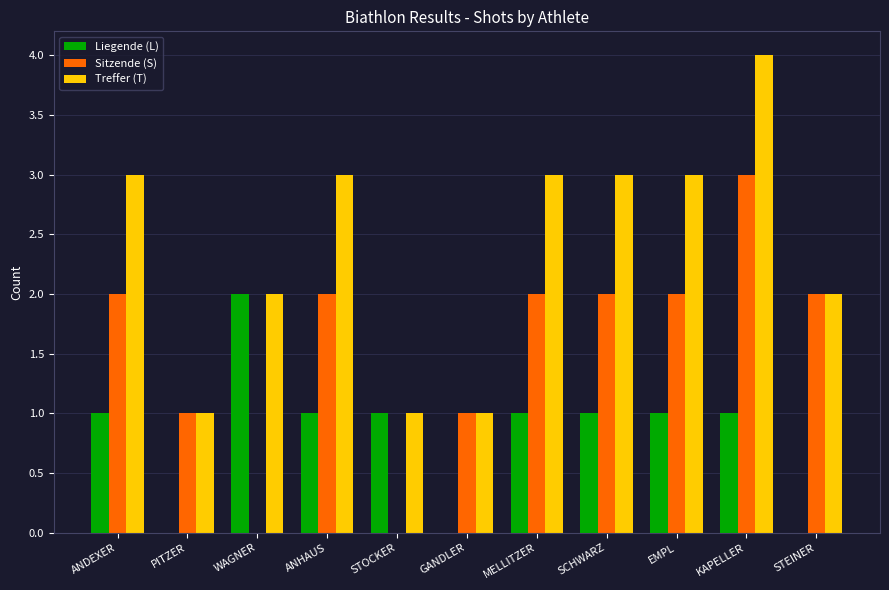

At which category does the chart reach its peak across all series?

KAPELLER